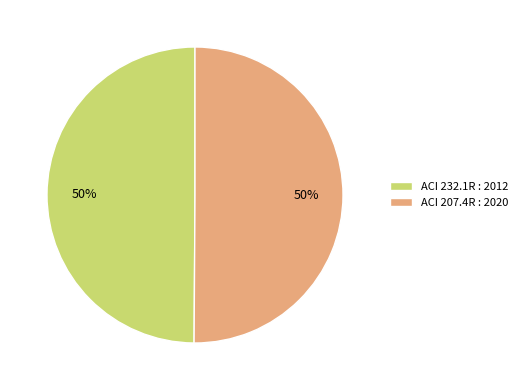

How many slices are in this pie chart?

2